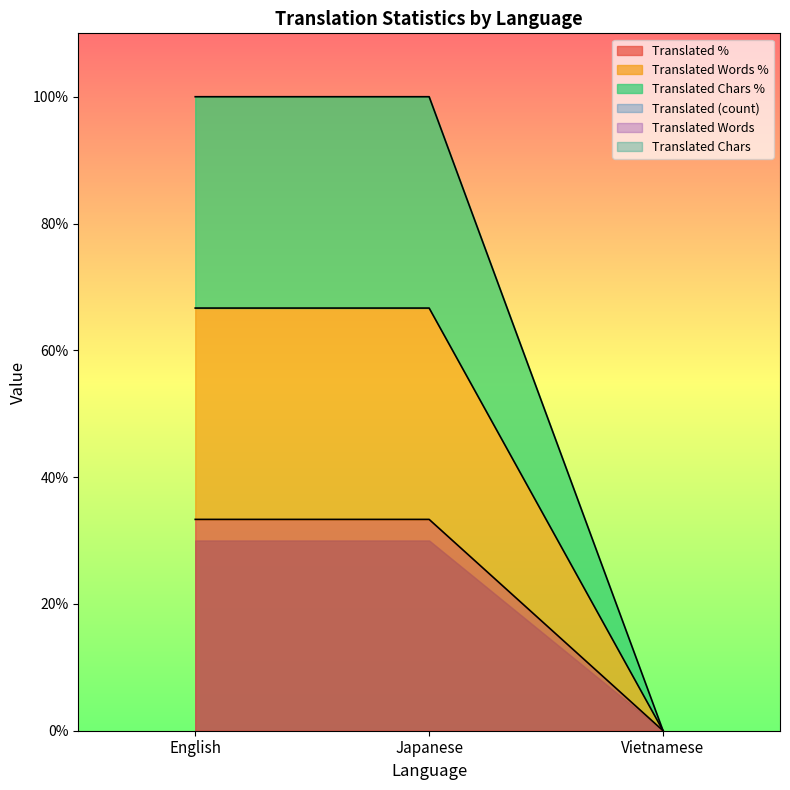

What is the total value across all series at Japanese?

200.0